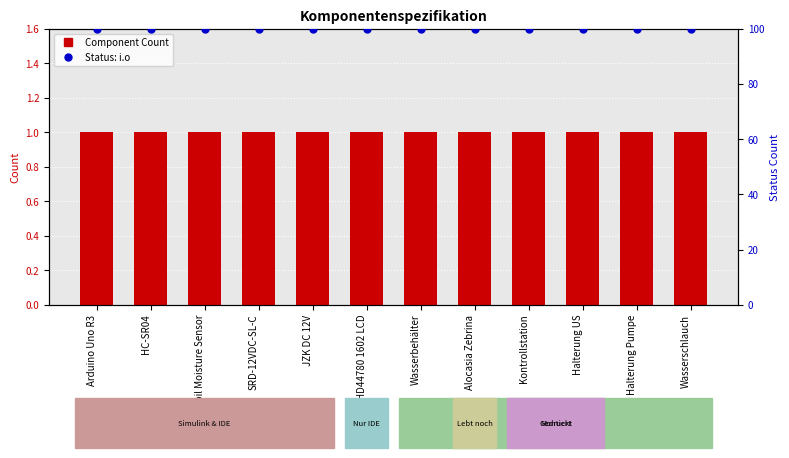

Which series reaches the maximum Y coordinate?

Status: i.o